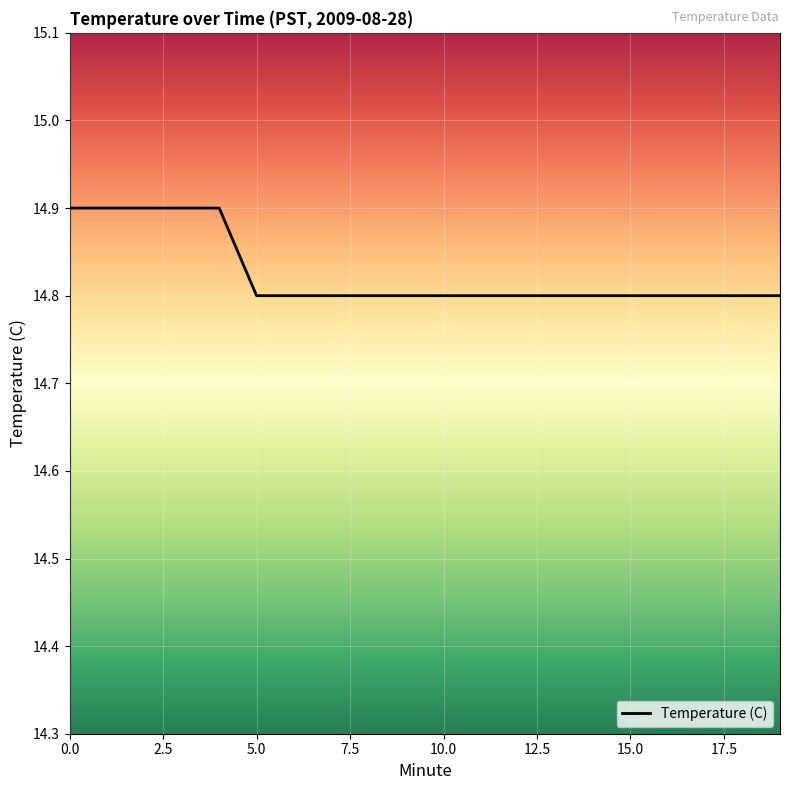

What is the minimum value shown in the chart?

14.8